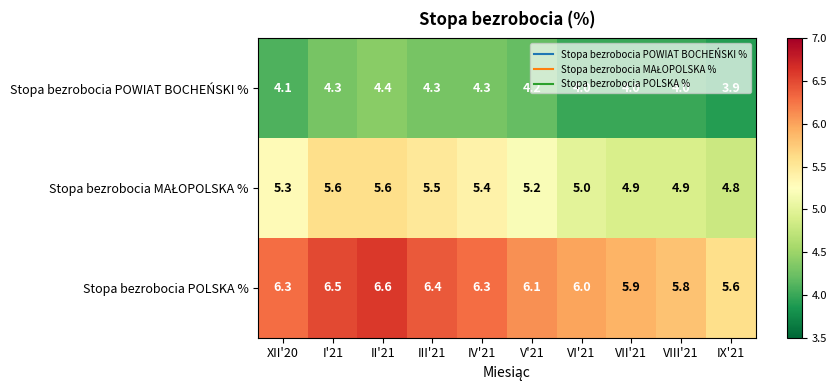

Which series has the largest total across all categories?

Stopa bezrobocia POLSKA %